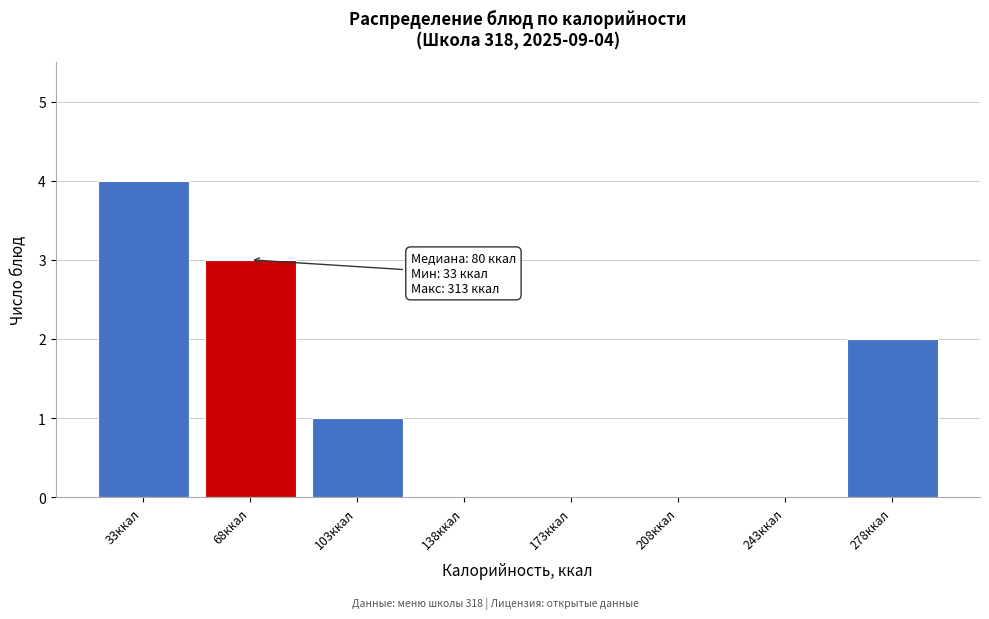

Reading left to right, list all the values displayed in this chart.

33ккал=4	68ккал=3	103ккал=1	138ккал=0	173ккал=0	208ккал=0	243ккал=0	278ккал=2